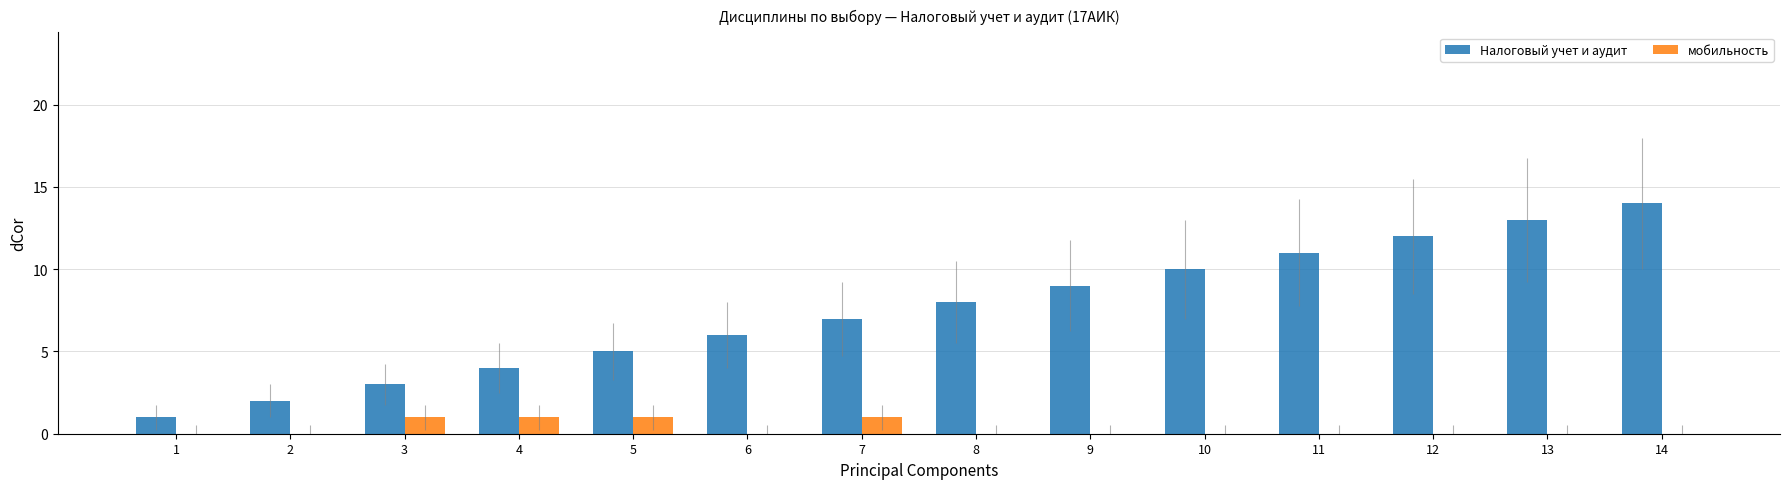

Are the bars grouped side by side (vs. stacked)?

Yes